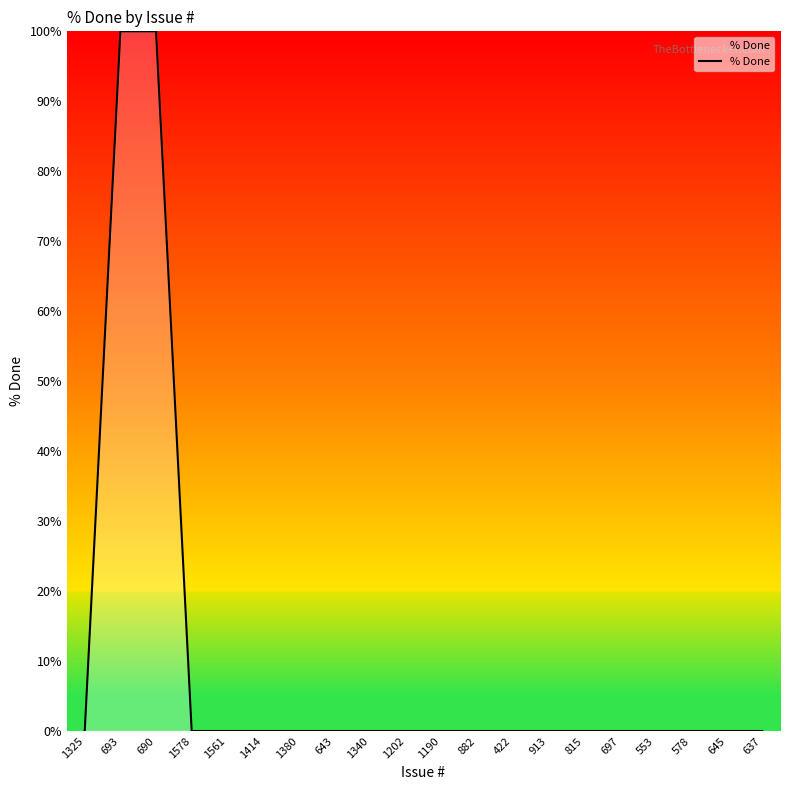

What is the maximum value shown in the chart?

100